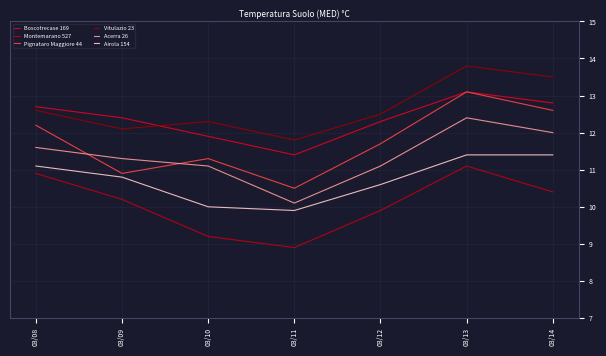

Which label corresponds to the largest value in the chart?

03/13